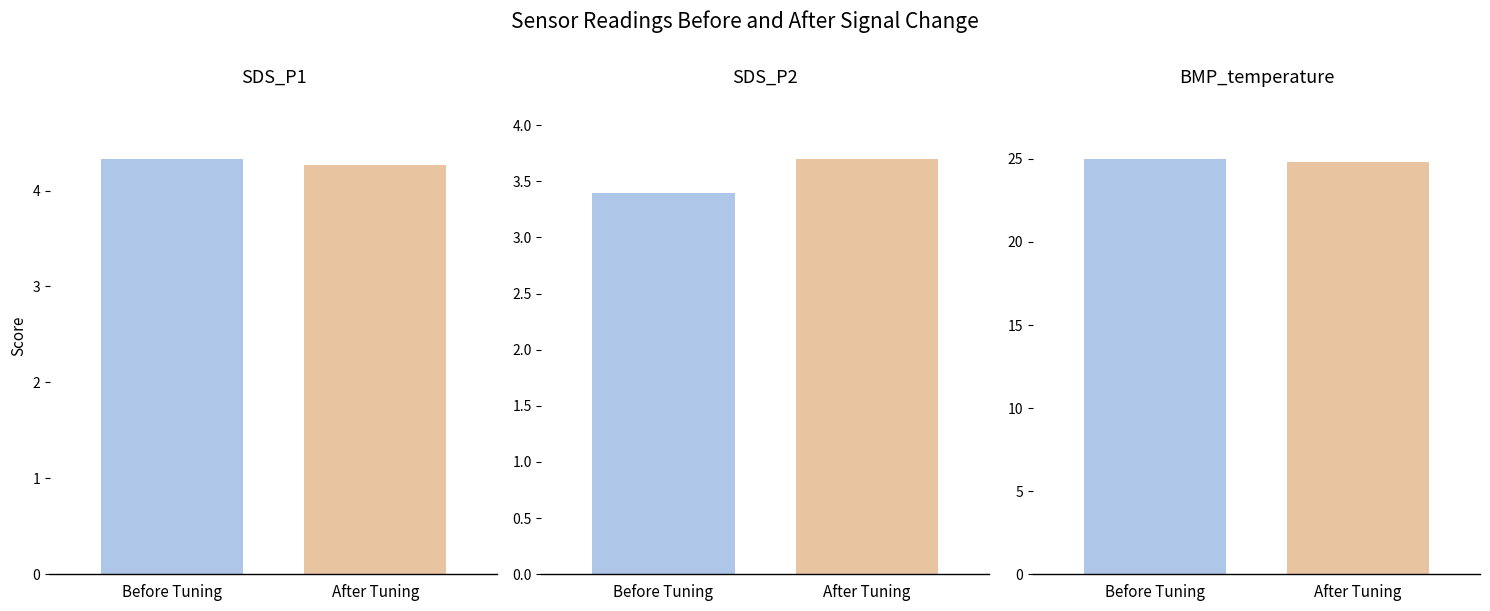

The value of Before Tuning at 1 is 3.4. True or false?

True